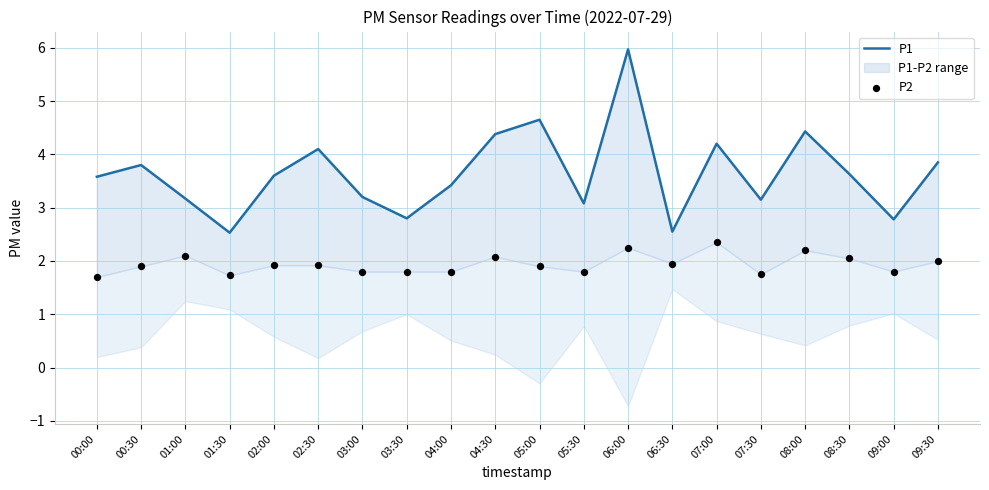

Which series has the largest total across all categories?

P1